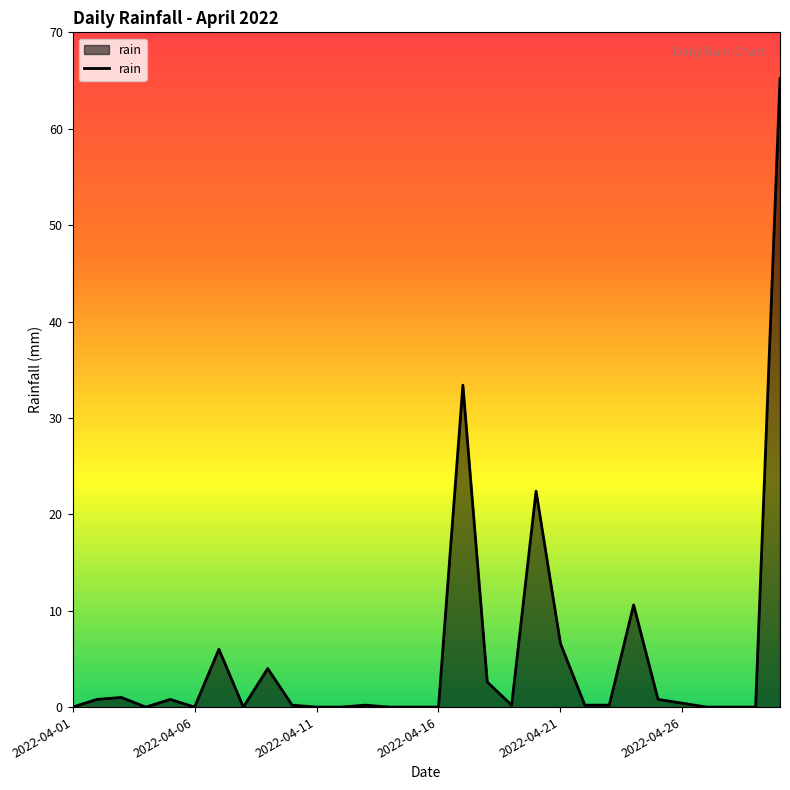

What is the difference between the maximum and minimum values?

65.2